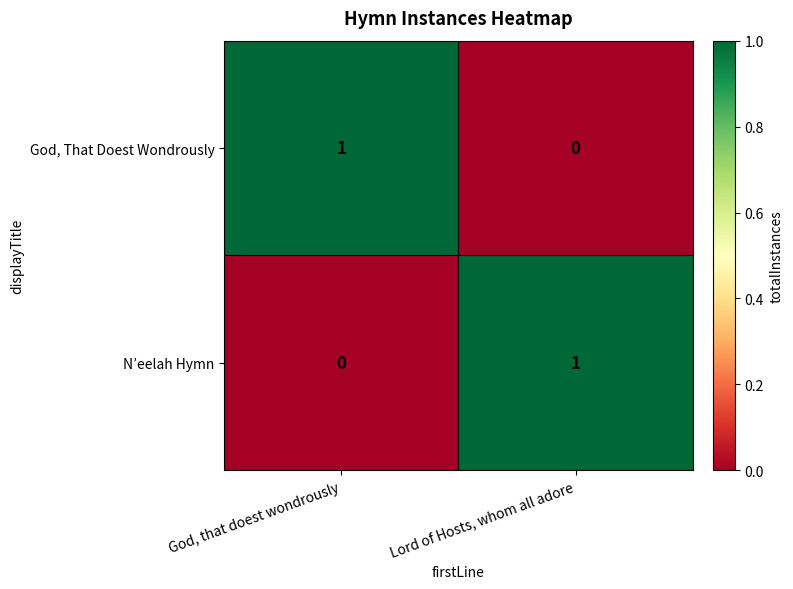

At how many categories does at least one series exceed 0?

2